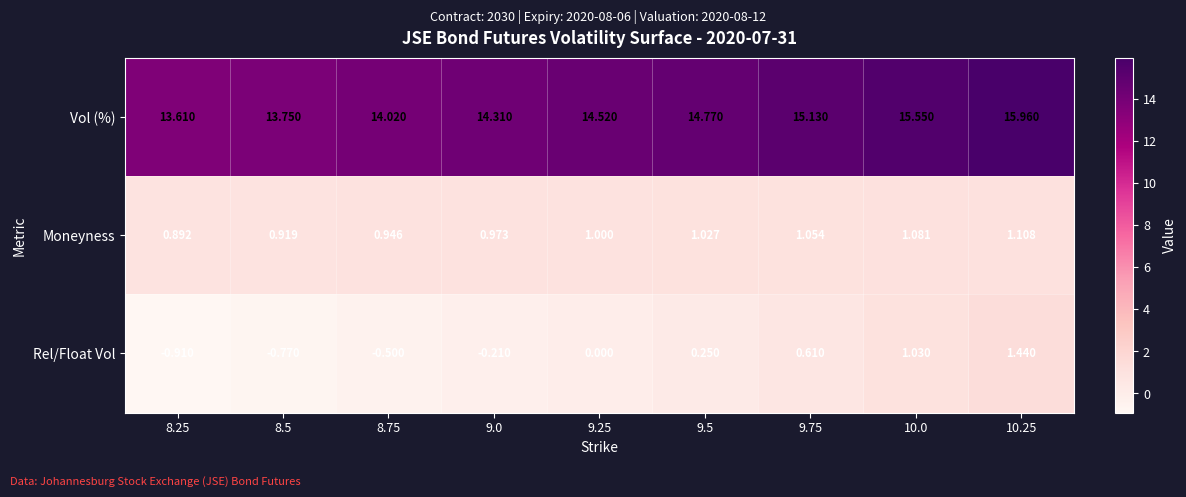

Which series has the largest total across all categories?

Vol (%)